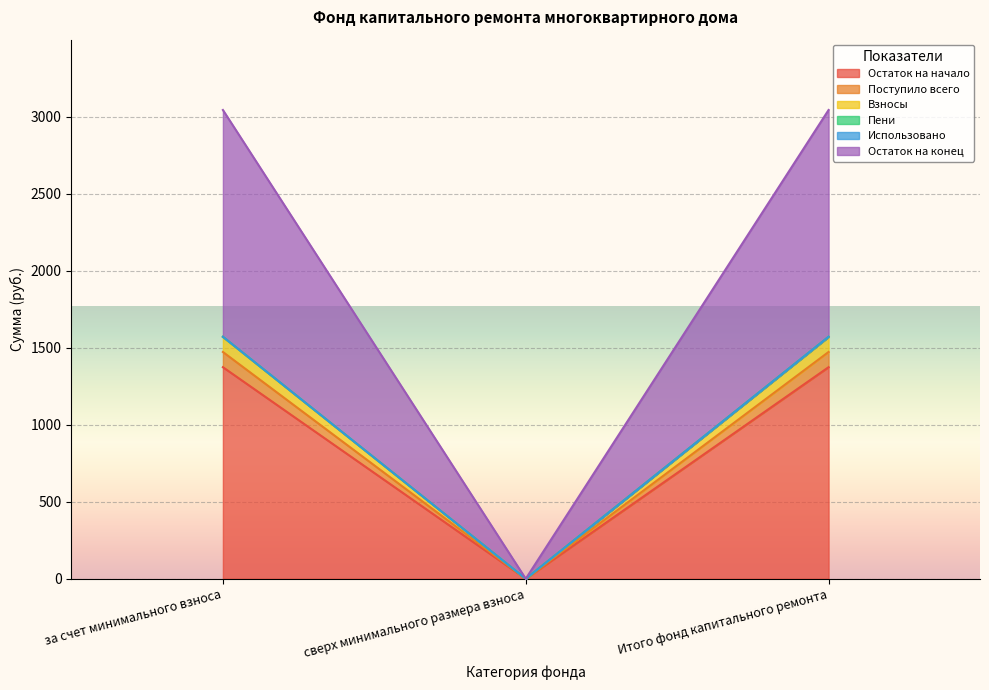

What is the difference between the highest and lowest values at Итого фонд капитального ремонта?

1669.6